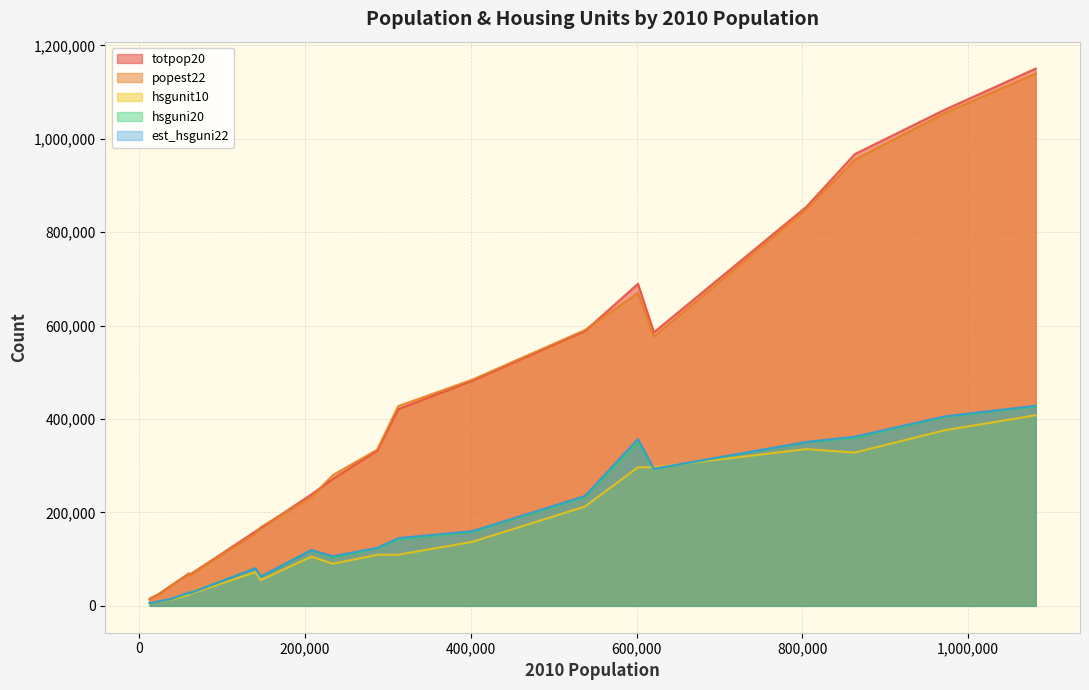

How many values in the est_hsguni22 series exceed 124252?

9